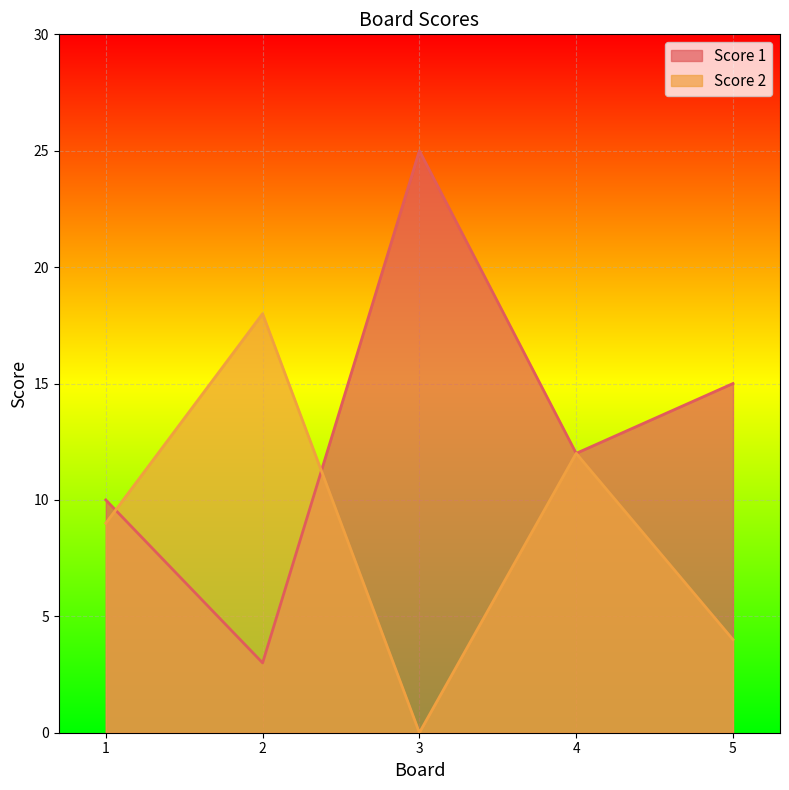

How many lines are shown in the chart?

2